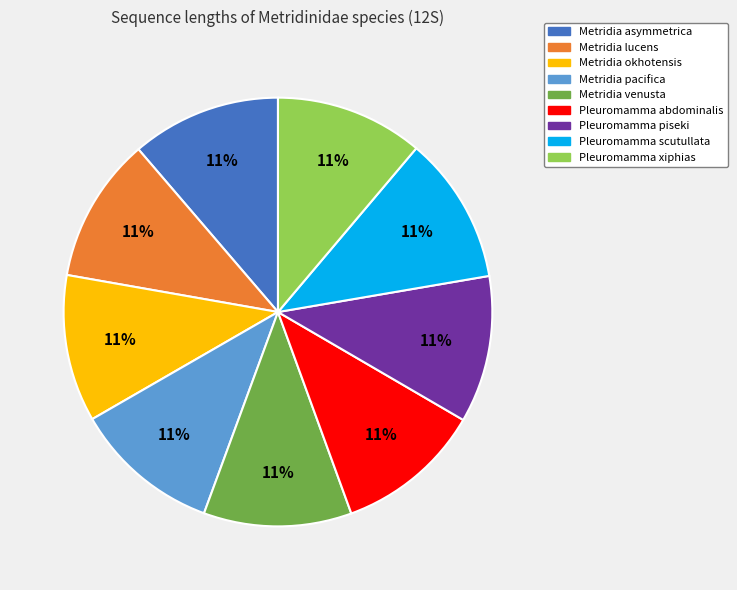

To the nearest percent, what is the combined percentage of Pleuromamma xiphias and Metridia asymmetrica?

22%